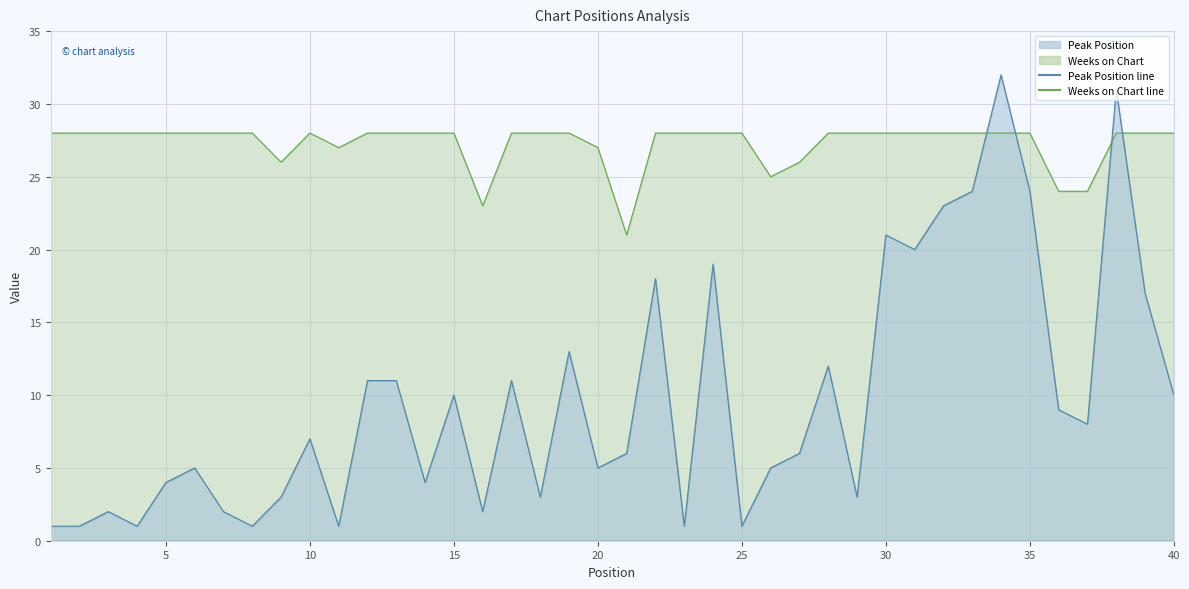

What is the average value of the Peak Position series?

10